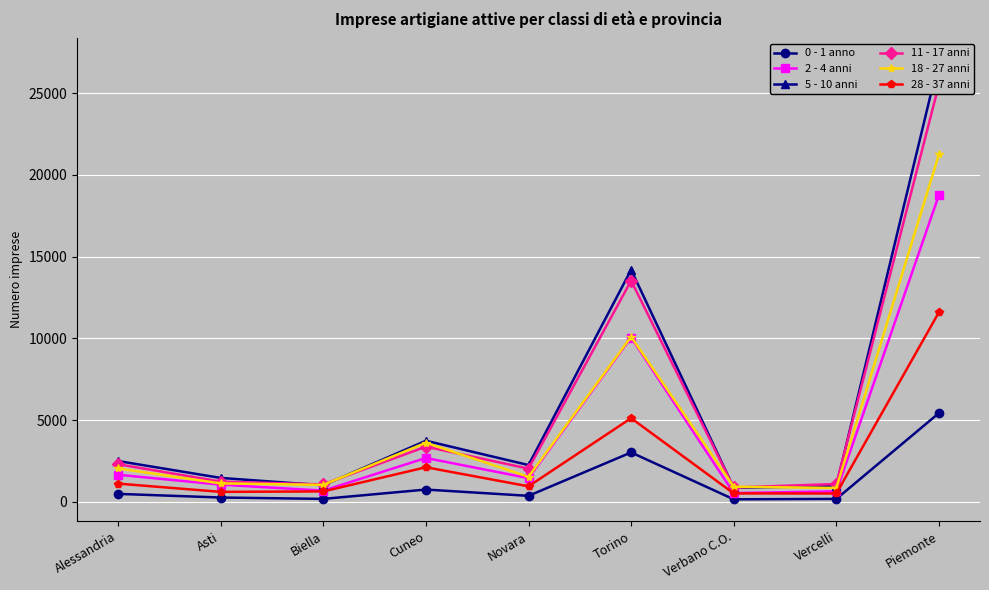

Reading left to right, transcribe all the data shown in this chart.

0 - 1 anno: Alessandria=491	Asti=268	Biella=184	Cuneo=755	Novara=371	Torino=3026	Verbano C.O.=158	Vercelli=183	Piemonte=5436
2 - 4 anni: Alessandria=1660	Asti=1054	Biella=690	Cuneo=2687	Novara=1453	Torino=10054	Verbano C.O.=540	Vercelli=645	Piemonte=18783
5 - 10 anni: Alessandria=2500	Asti=1467	Biella=1017	Cuneo=3741	Novara=2254	Torino=14198	Verbano C.O.=861	Vercelli=974	Piemonte=27012
11 - 17 anni: Alessandria=2304	Asti=1240	Biella=1072	Cuneo=3381	Novara=2034	Torino=13535	Verbano C.O.=882	Vercelli=1095	Piemonte=25543
18 - 27 anni: Alessandria=2044	Asti=1132	Biella=1041	Cuneo=3618	Novara=1535	Torino=10109	Verbano C.O.=927	Vercelli=855	Piemonte=21261
28 - 37 anni: Alessandria=1119	Asti=614	Biella=641	Cuneo=2119	Novara=954	Torino=5122	Verbano C.O.=518	Vercelli=515	Piemonte=11602